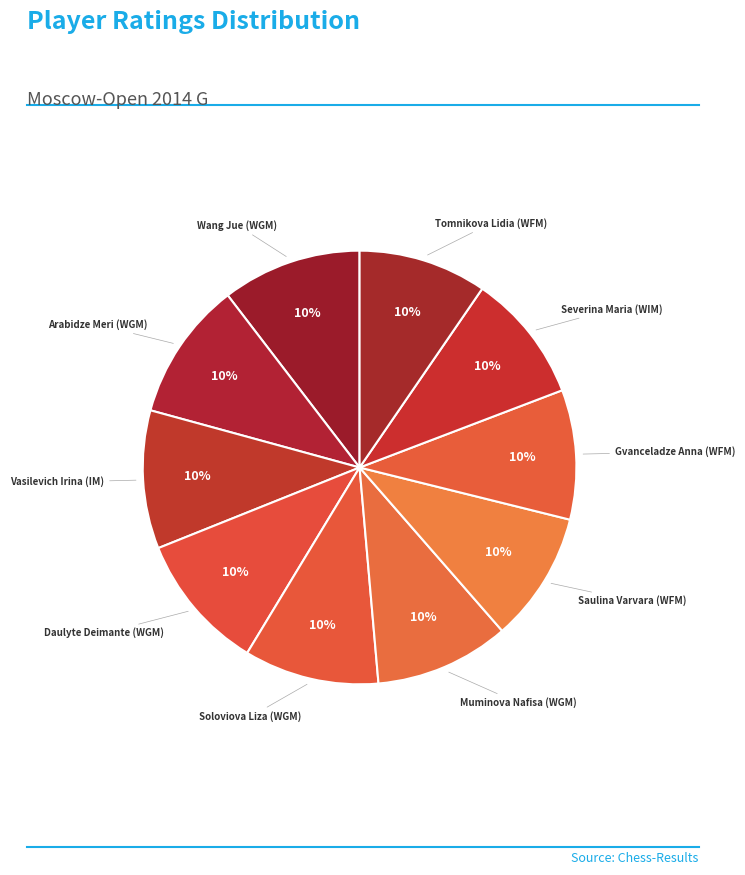

To the nearest percent, what is the average slice percentage?

10%